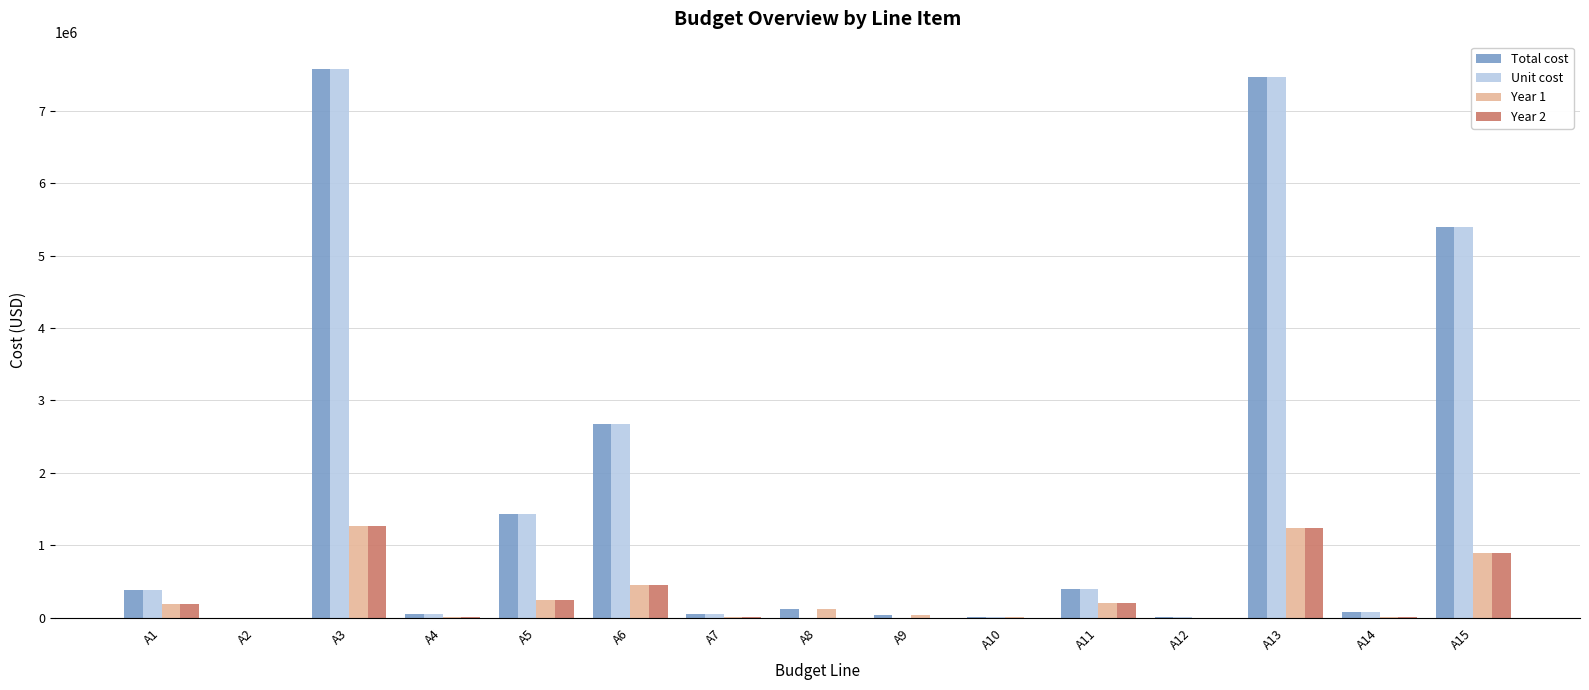

How many data points in Year 2 are above 13679?

8